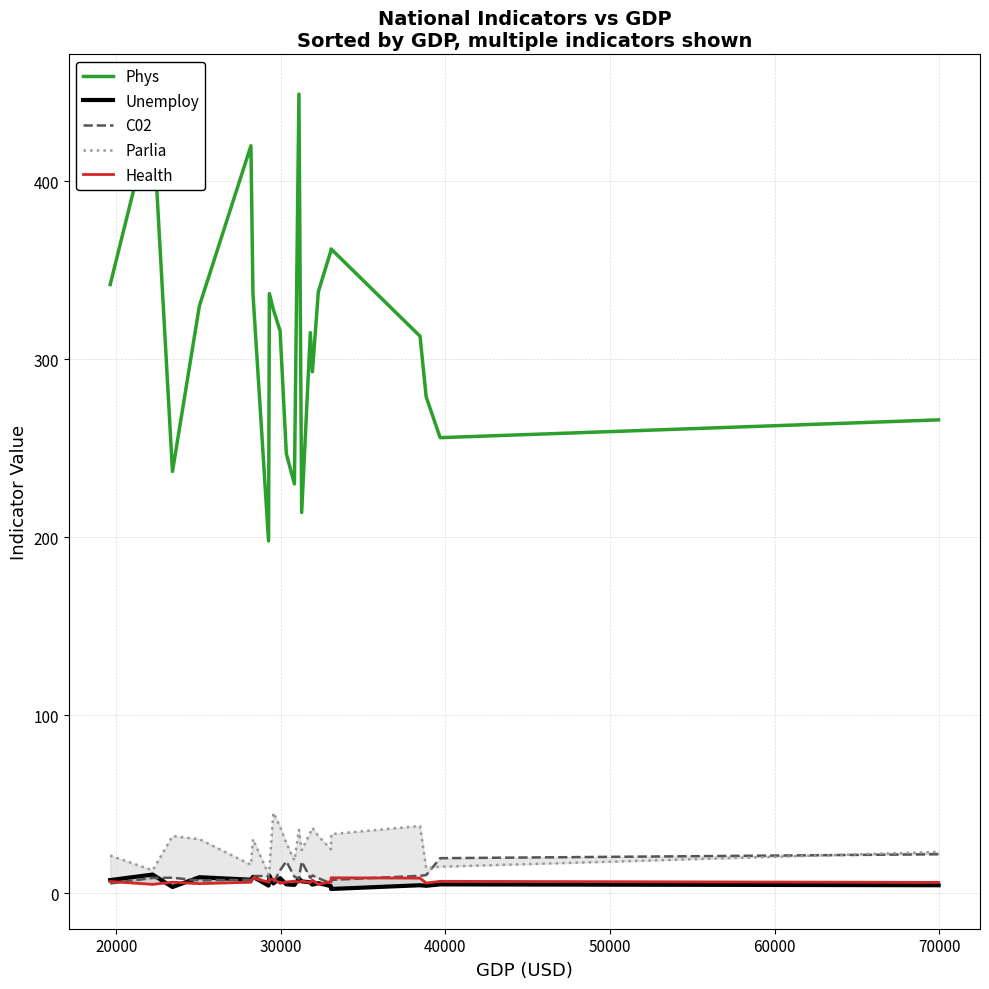

At which category does C02 reach its first local peak?

30000